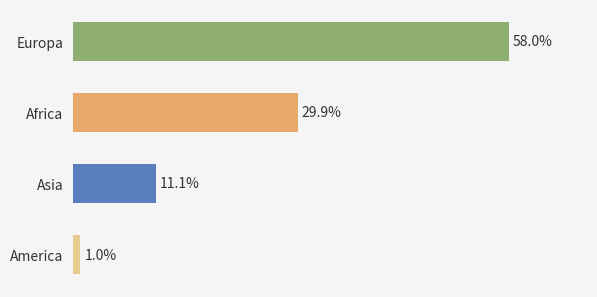

At which label is the value closest to 29?

Africa